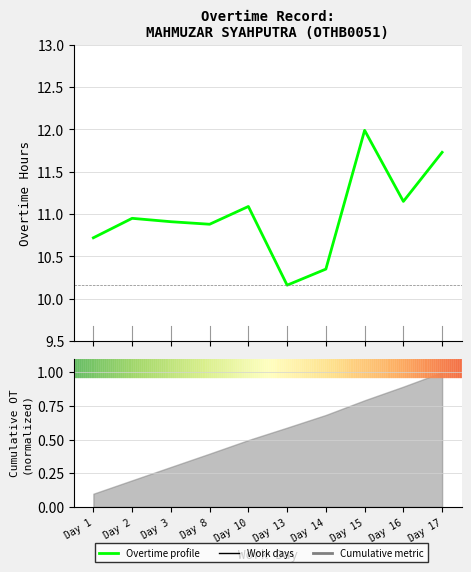

Read the value at Day 14.

10.3